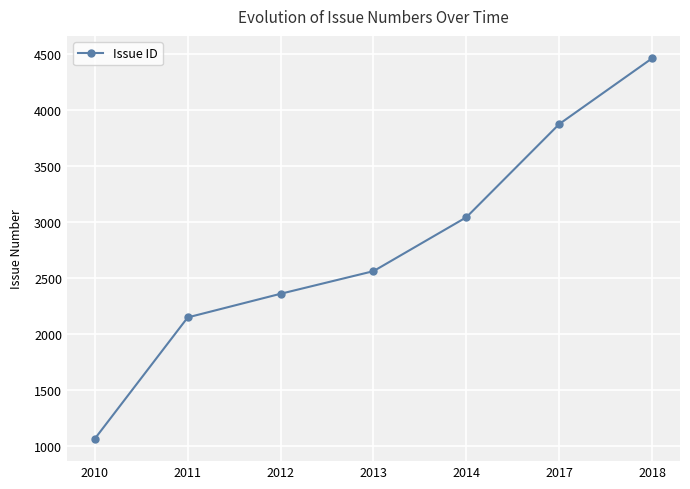

How many distinct data groups are displayed?

1